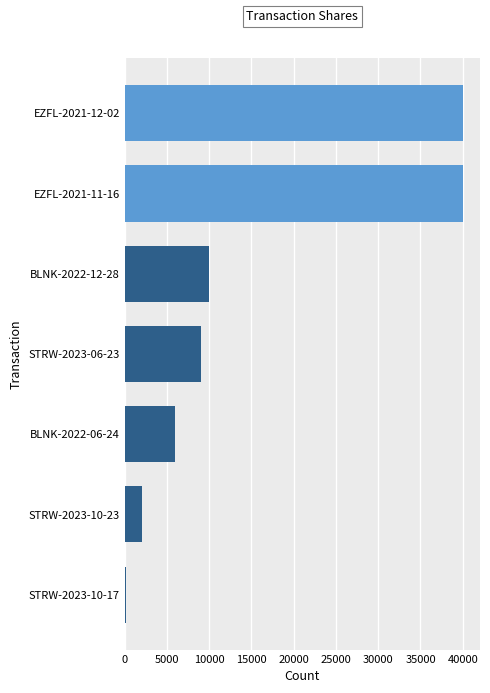

Where is the data nearest to the value 20108?

BLNK-2022-12-28